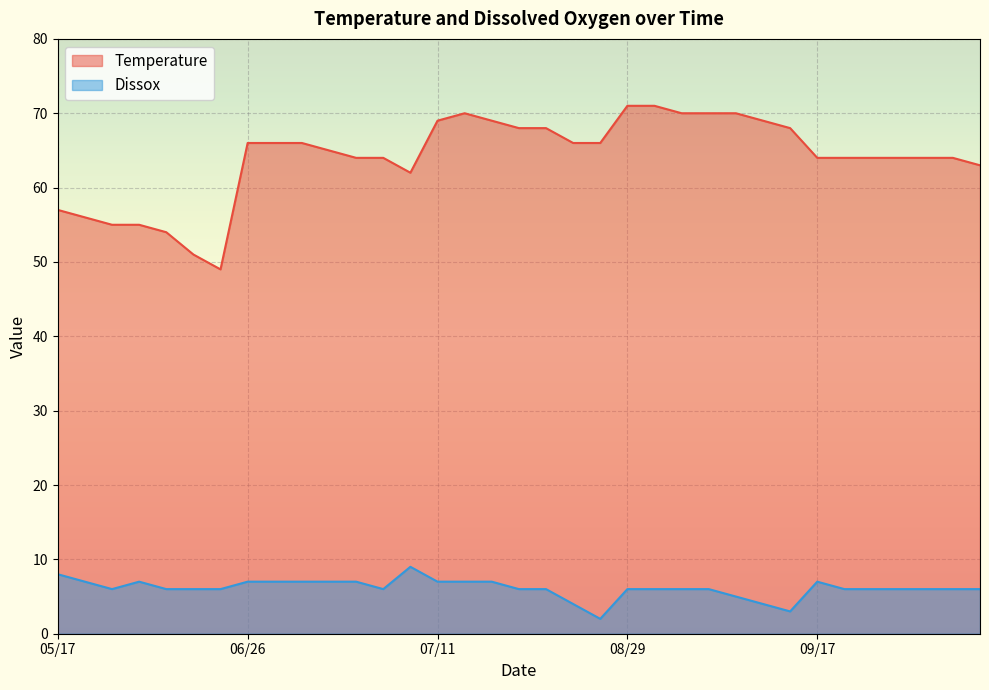

What is the approximate value of Dissox at 08/29?

6